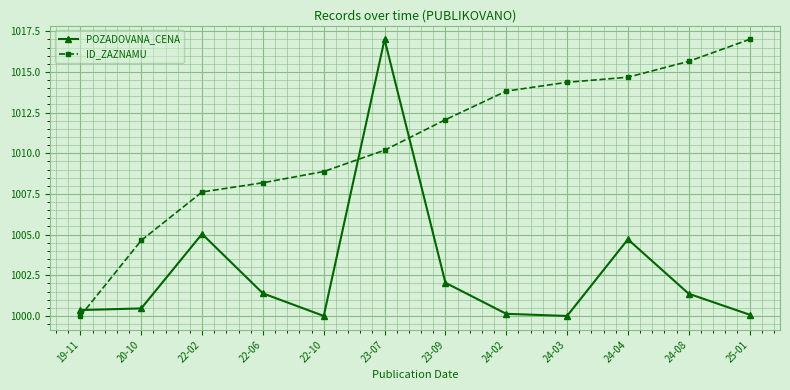

Which series changed the most between 20-10 and 23-09?

ID_ZAZNAMU